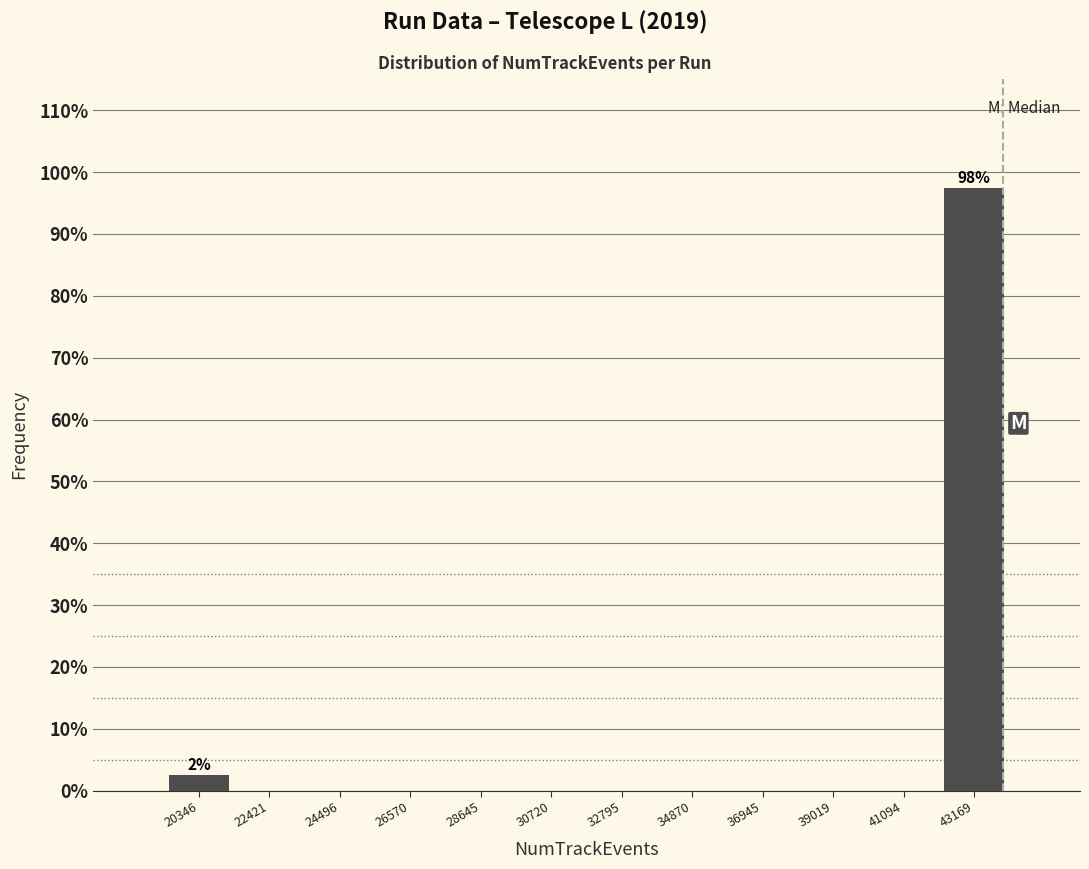

Which range on the x-axis has the tallest bar?

42000 to 44000